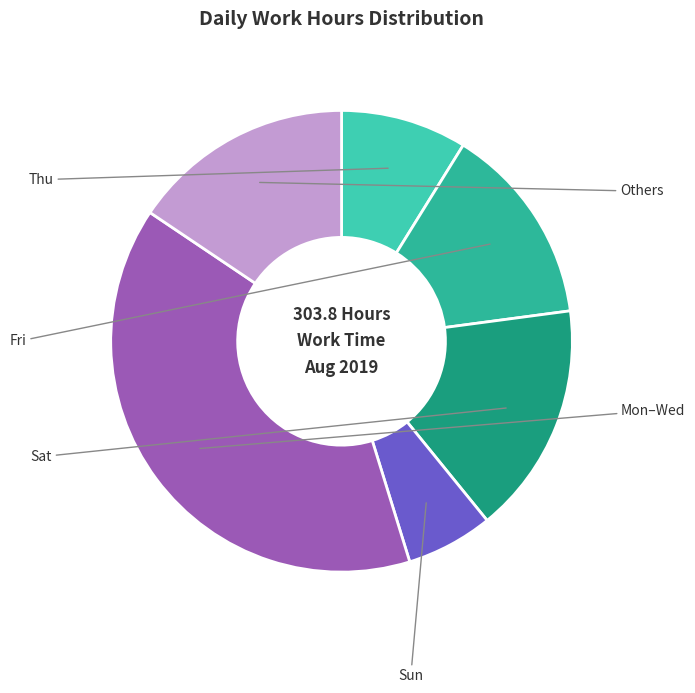

Is there any slice that represents more than half of the pie?

No